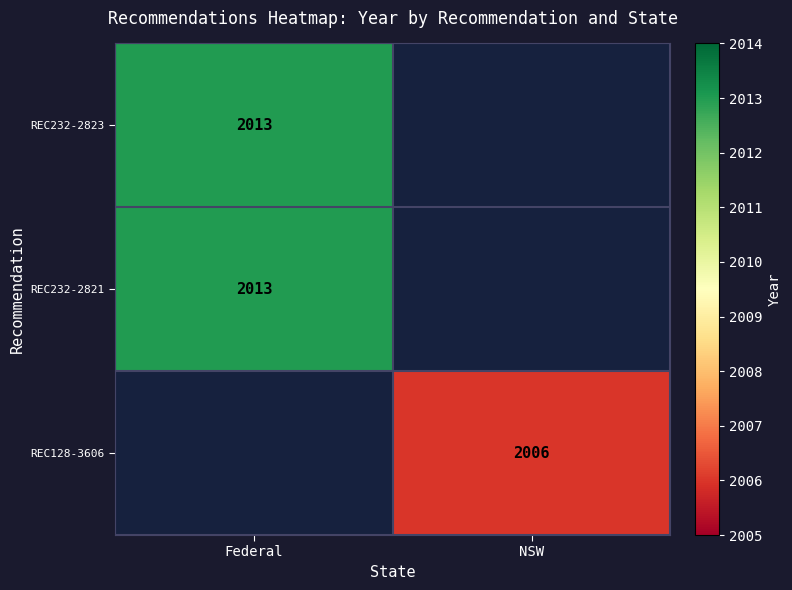

True or false: REC232-2823 has a value of 517 at Federal.

False